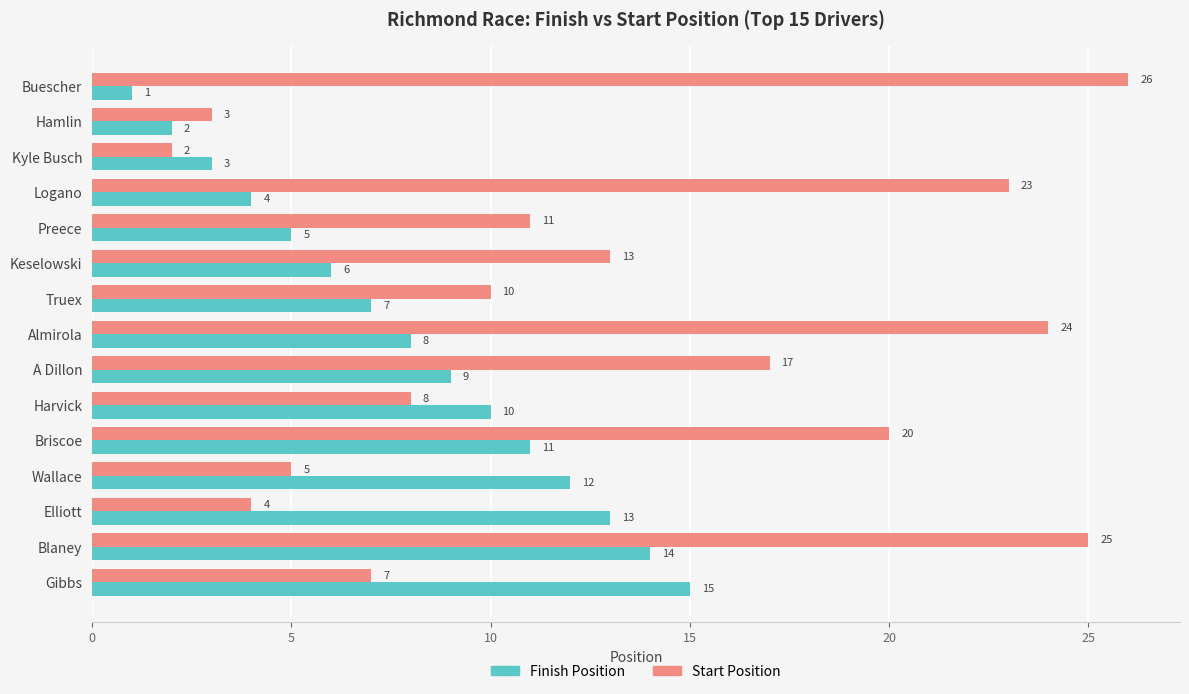

What is the approximate value of Start Position at Truex?

10